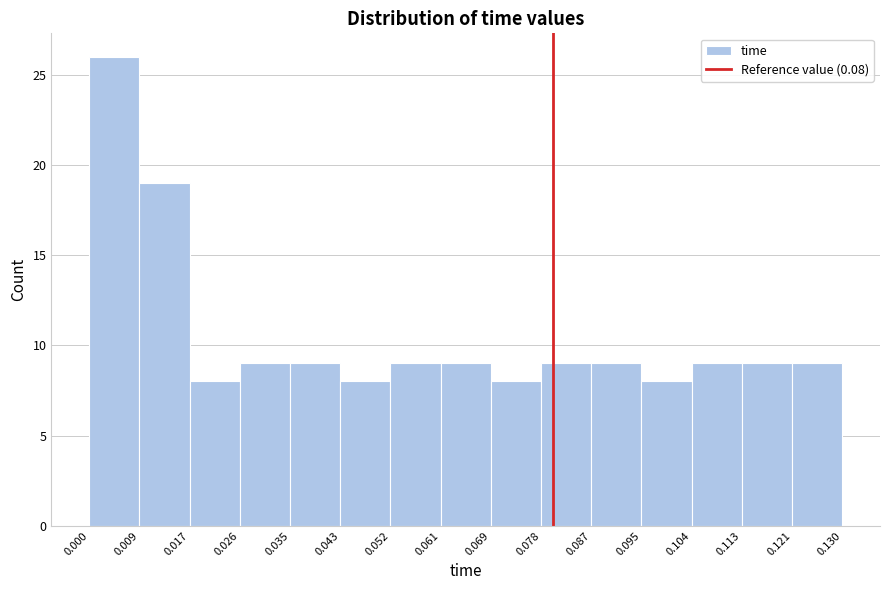

What is the height of the bar covering 0.000 to 0.009 on the x-axis? The values are not printed on the chart, so give them approximately, as read against the axis.

26